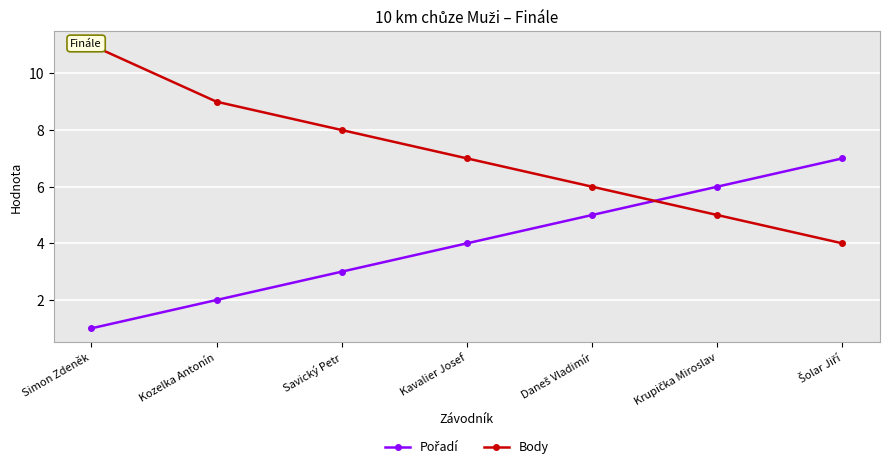

True or false: Pořadí and Body cross at least once.

True